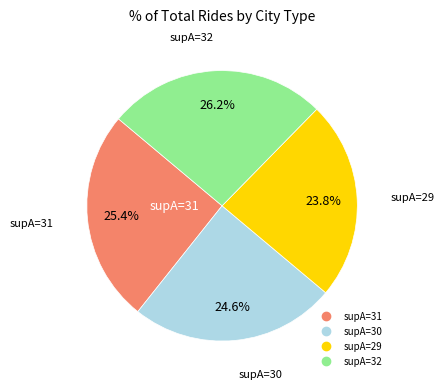

Does any single category account for the majority?

No